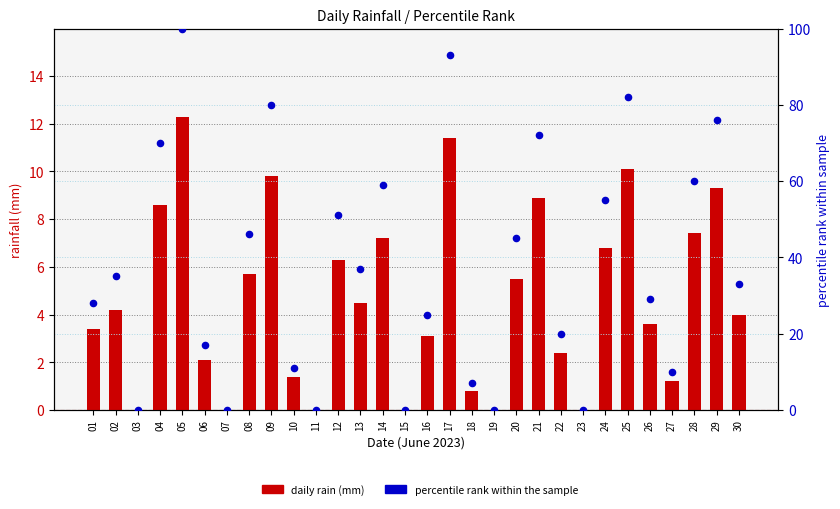

Which series has the largest total across all categories?

percentile rank within the sample